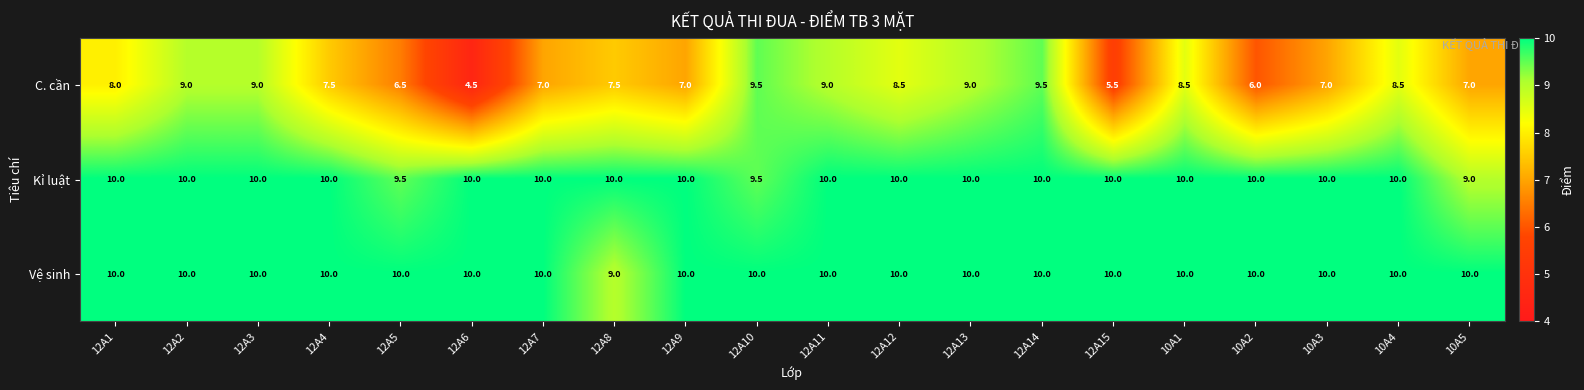

What is the maximum value shown in the chart?

10.0